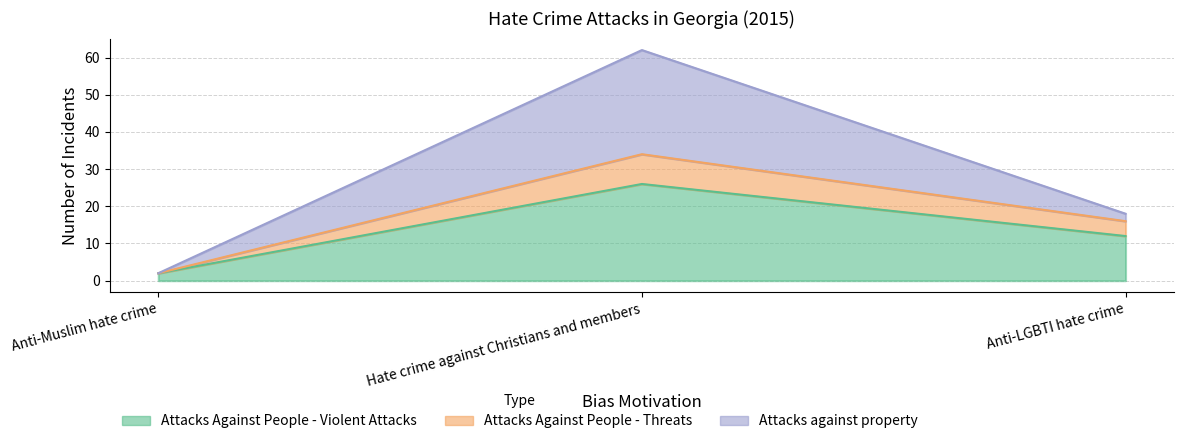

Count the Attacks Against People - Threats values in the range 2 to 34.

3